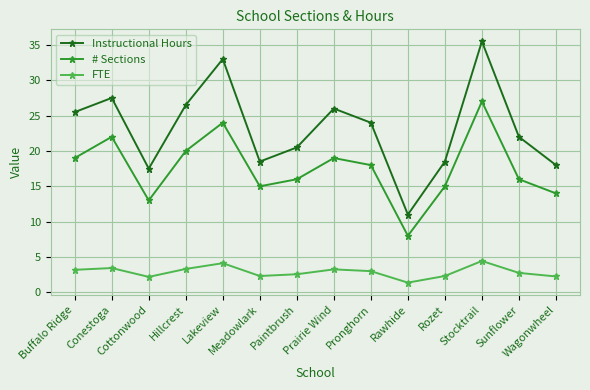

List the series in order of their overall mean, highest first.

Instructional Hours, # Sections, FTE